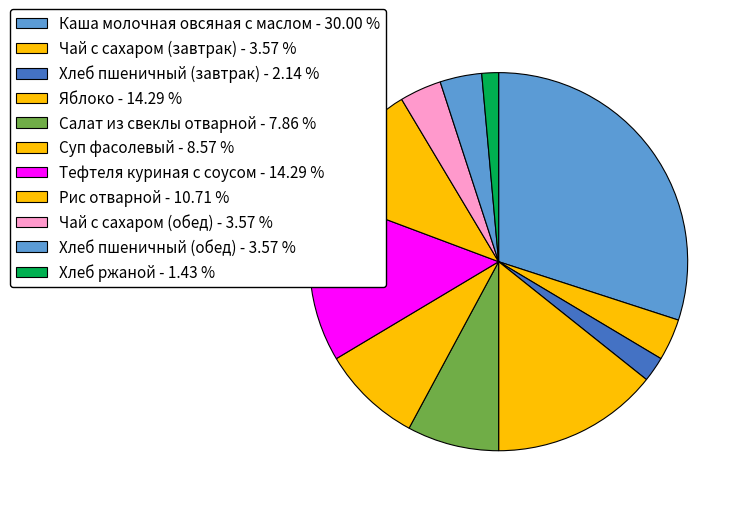

Which has a higher value, Яблоко or Хлеб ржаной?

Яблоко